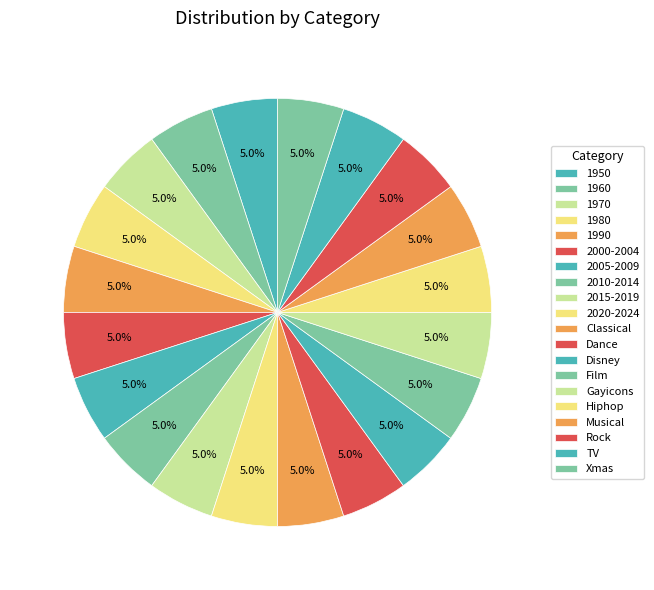

How many slices are in this pie chart?

20